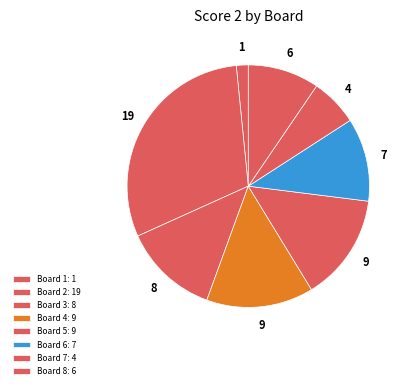

What is the ratio of the value at Board 7 to the value at Board 6?

0.6